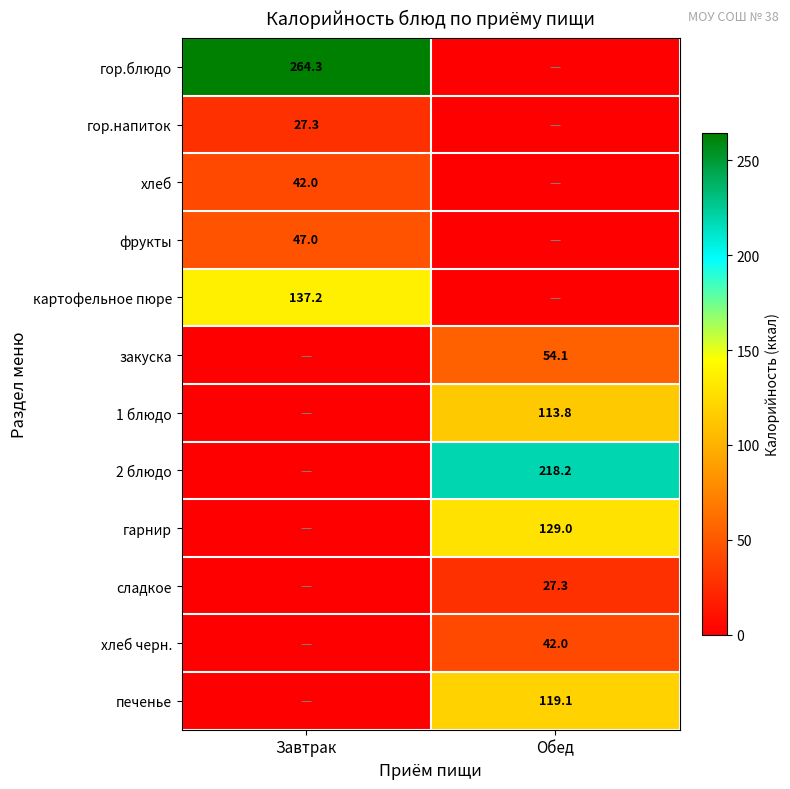

True or false: 2 блюдо has a value of 218.2 at Обед.

True